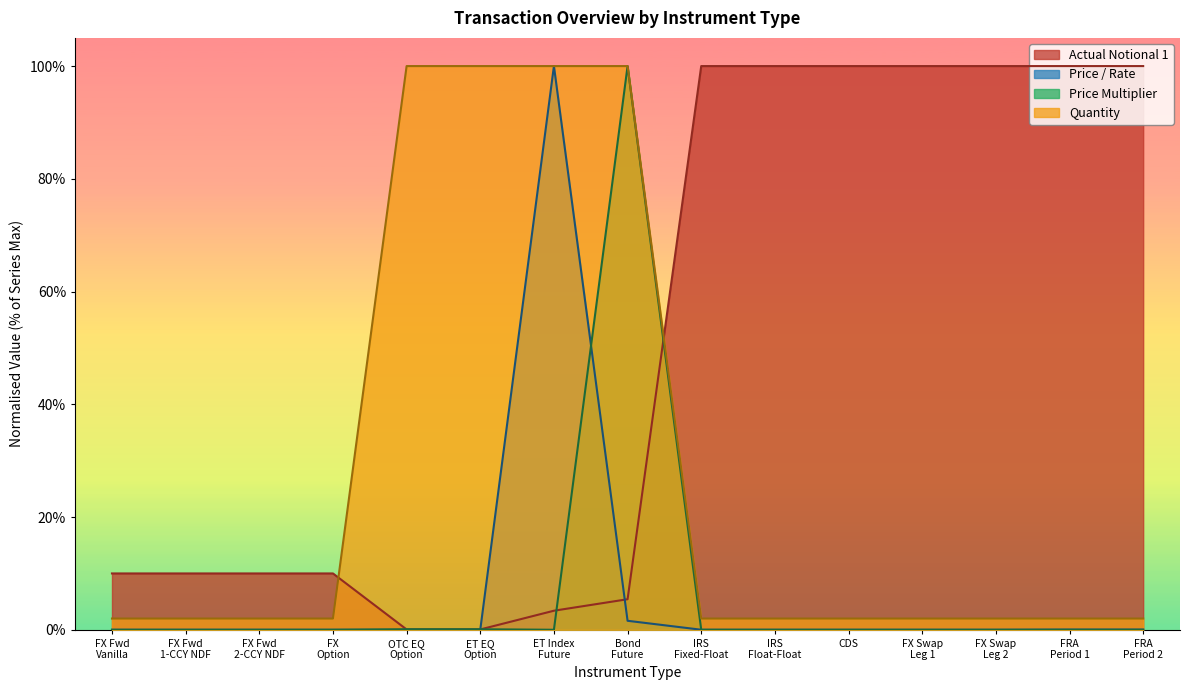

True or false: Price Multiplier has more than 2 interior local peaks.

False